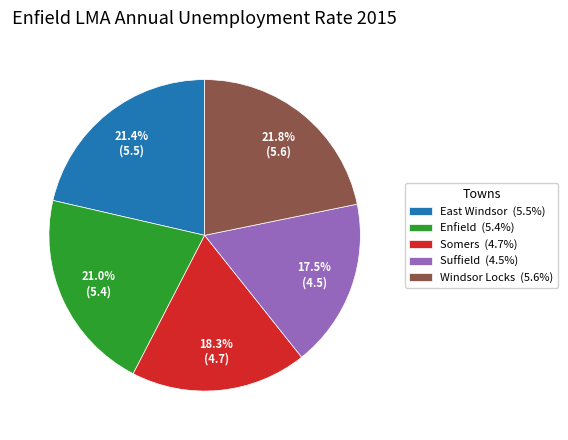

How many segments does this pie chart have?

5